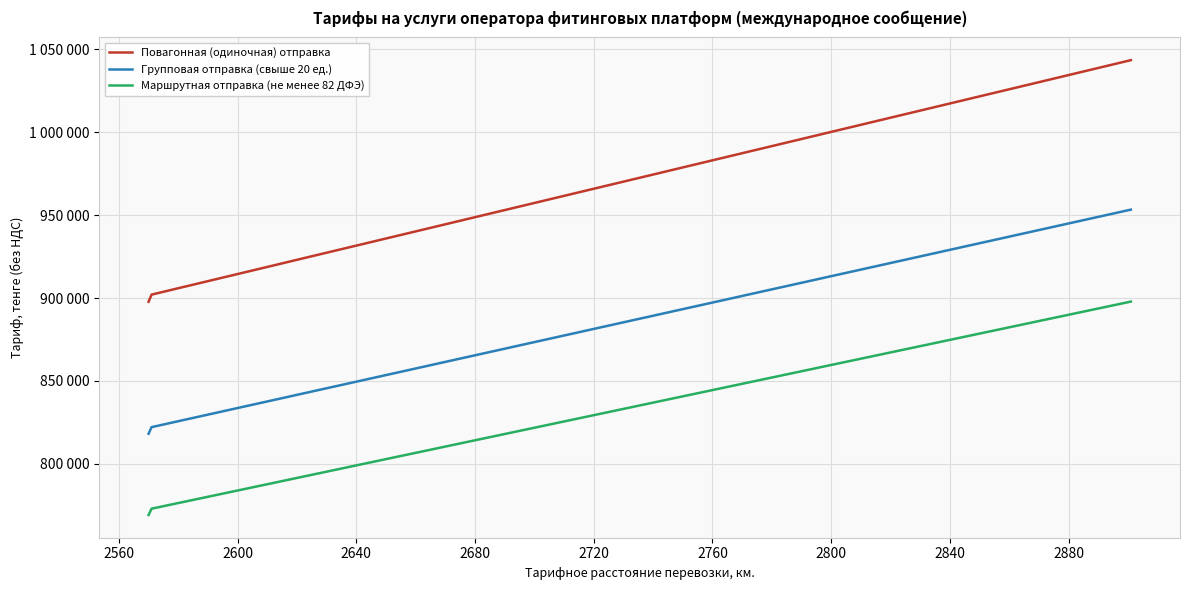

Reading left to right, list all the values displayed in this chart.

Повагонная (одиночная) отправка: 897784	902071	906364	910644	914932	919212	923507	927792	932074	936362	940642	944935	949222	953502	957790	962077	966365	970651	974932	979225	983506	987793	992080	996361	1000655	1004935	1009222	1013509	1017796	1022084	1026364	1030651	1034939	1039225	1043513
Групповая отправка (свыше 20 ед.): 818161	822138	826122	830093	834070	838042	842024	846002	849973	853950	857922	861905	865882	869854	873831	877808	881785	885762	889733	893717	897688	901665	905643	909613	913597	917567	921545	925522	929499	933476	937448	941425	945402	949379	953357
Маршрутная отправка (не менее 82 ДФЭ): 769163	772949	776742	780523	784309	788090	791883	795669	799449	803237	807016	810809	814596	818377	822163	825949	829737	833523	837303	841096	844876	848663	852449	856230	860023	863803	867590	871376	875163	878949	882730	886516	890303	894090	897876